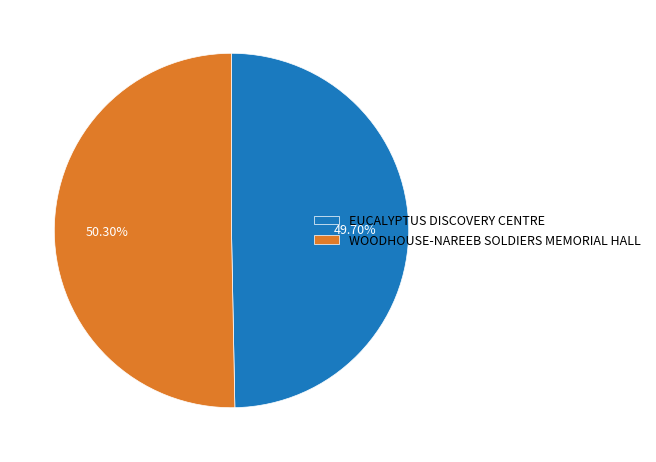

Combined, what portion of the pie is WOODHOUSE-NAREEB SOLDIERS MEMORIAL HALL and EUCALYPTUS DISCOVERY CENTRE?

100.0%